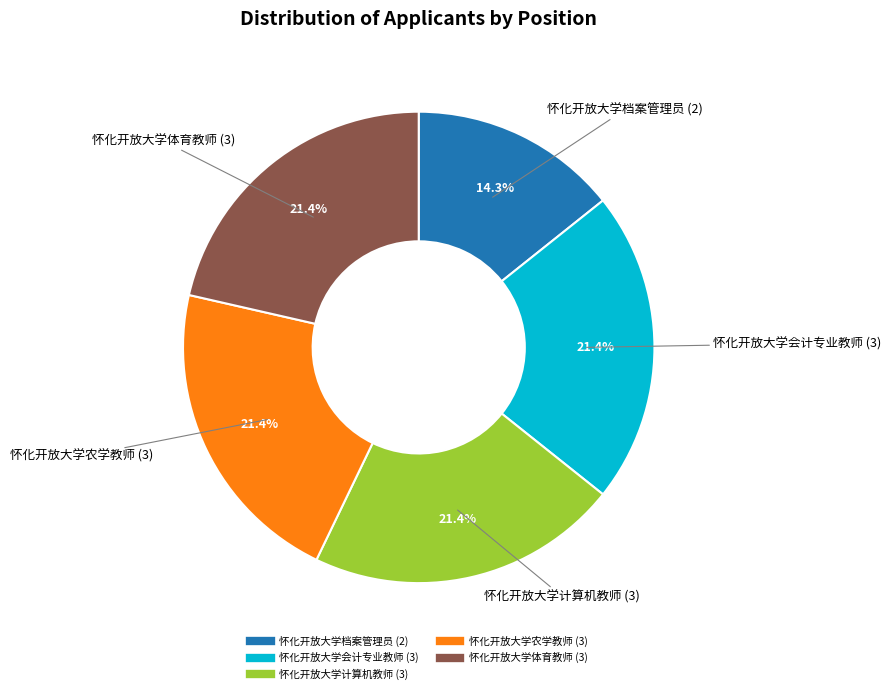

Which category has the smallest portion of the pie?

怀化开放大学档案管理员